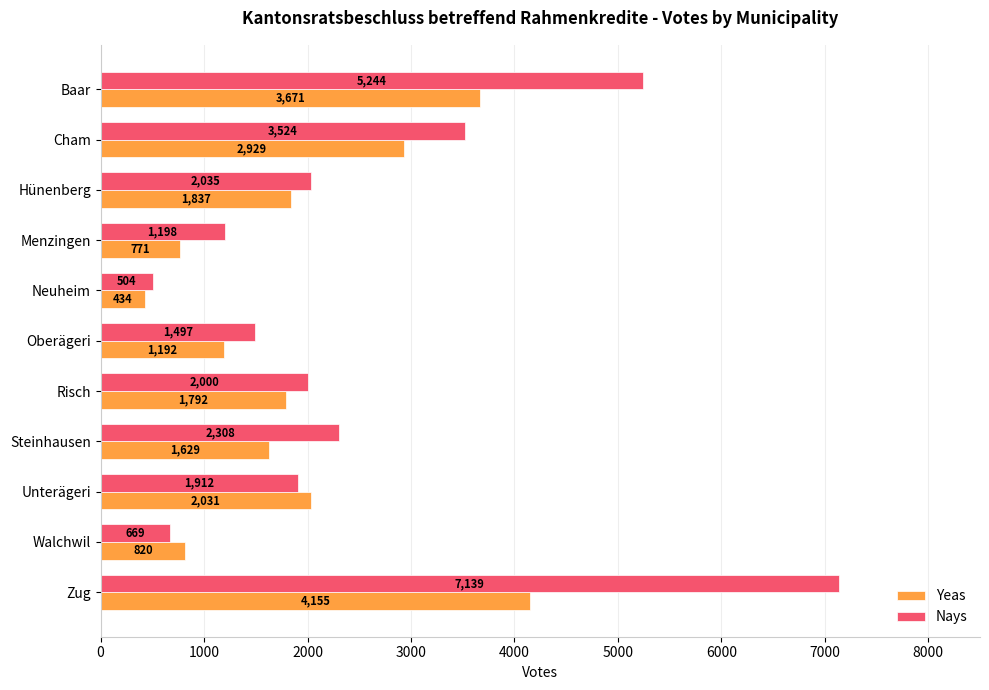

What are all the series names shown in the legend?

Yeas, Nays